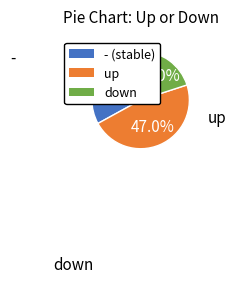

To the nearest percent, what is the average slice percentage?

33%